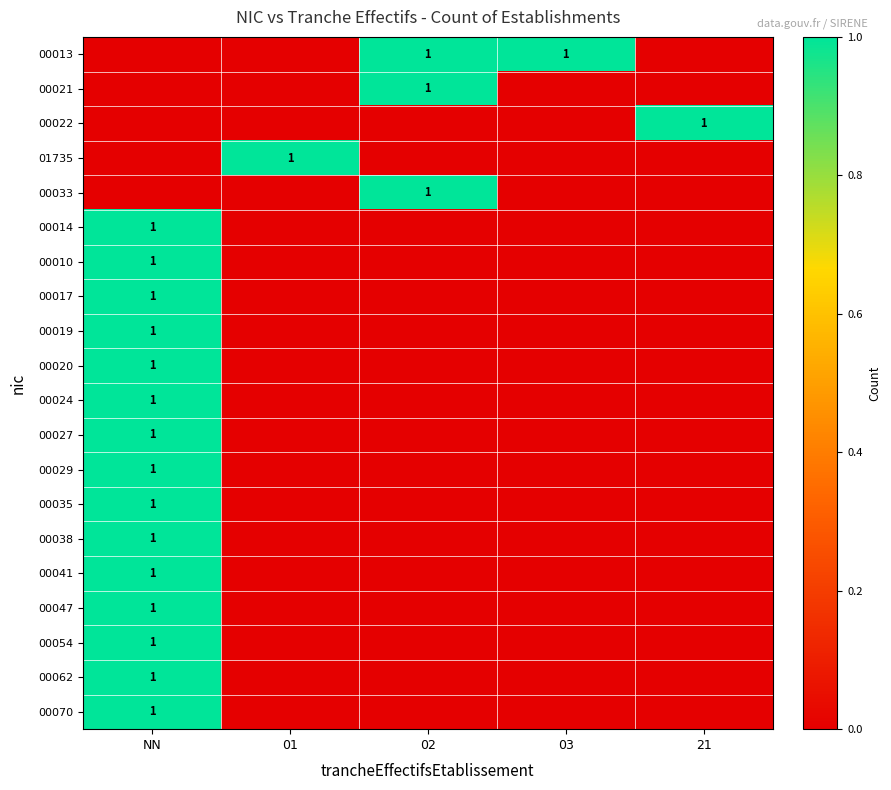

The 00054 series shows 1 at NN. True or false?

True